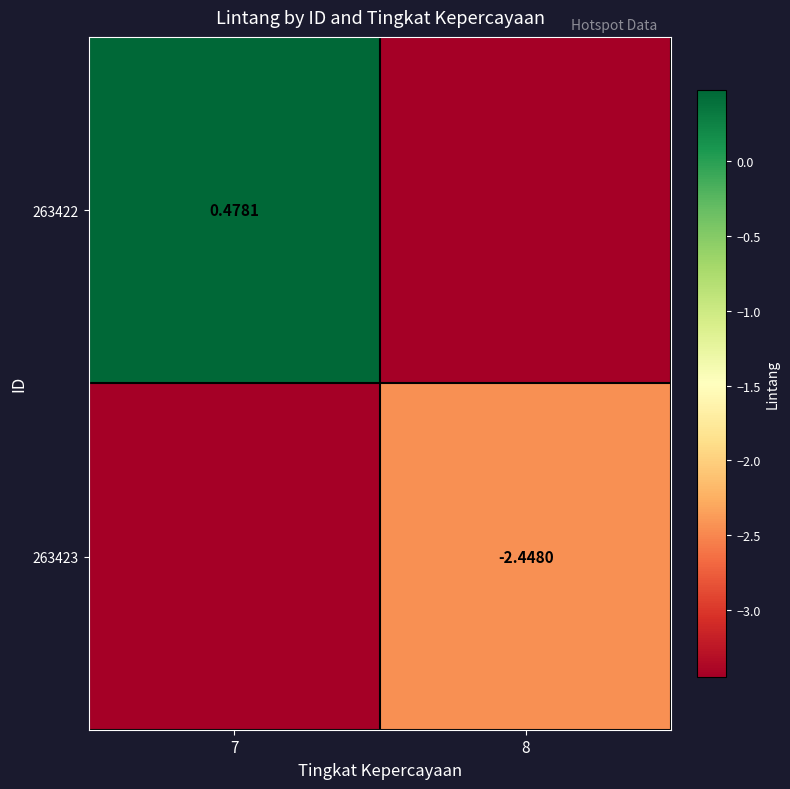

Which series has the largest total across all categories?

263422